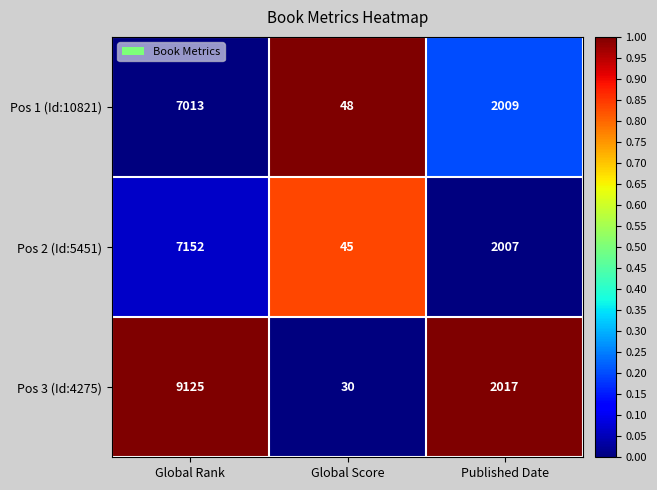

True or false: Pos 1 (Id:10821) has a value of 19 at Global Score.

False